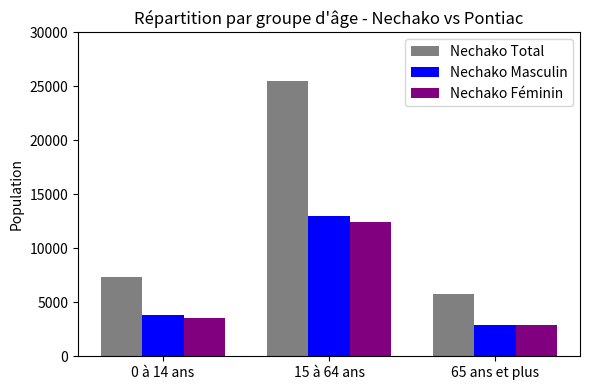

At which category does the chart reach its peak across all series?

15 à 64 ans